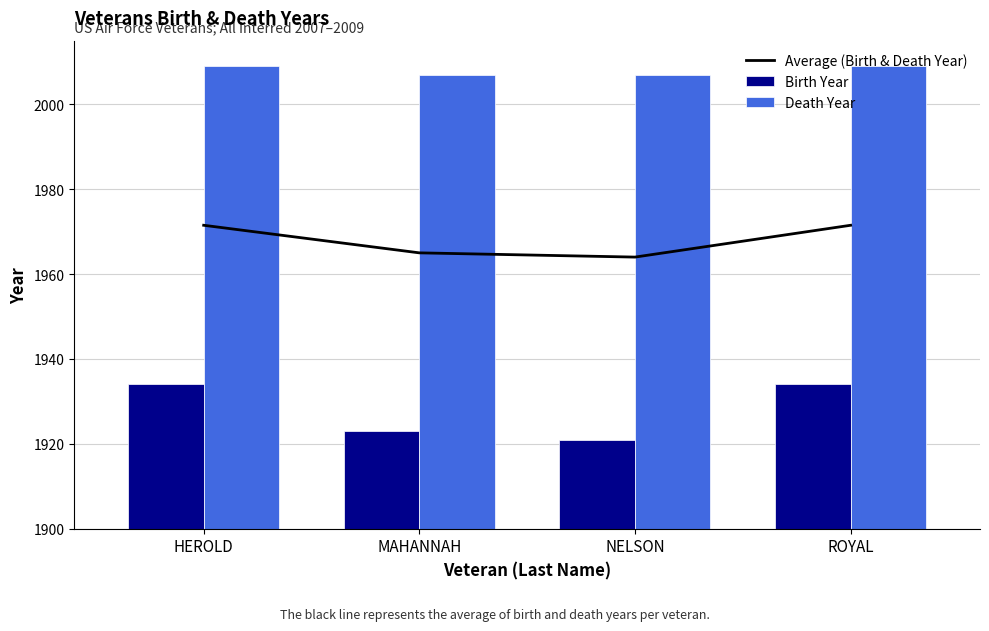

Count the number of data series in this chart.

3